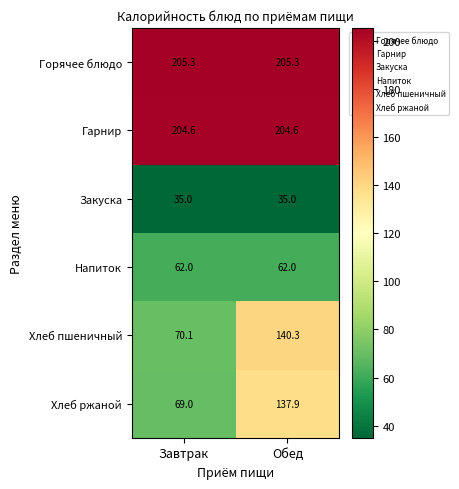

What is the average value of the Хлеб пшеничный series?

105.2